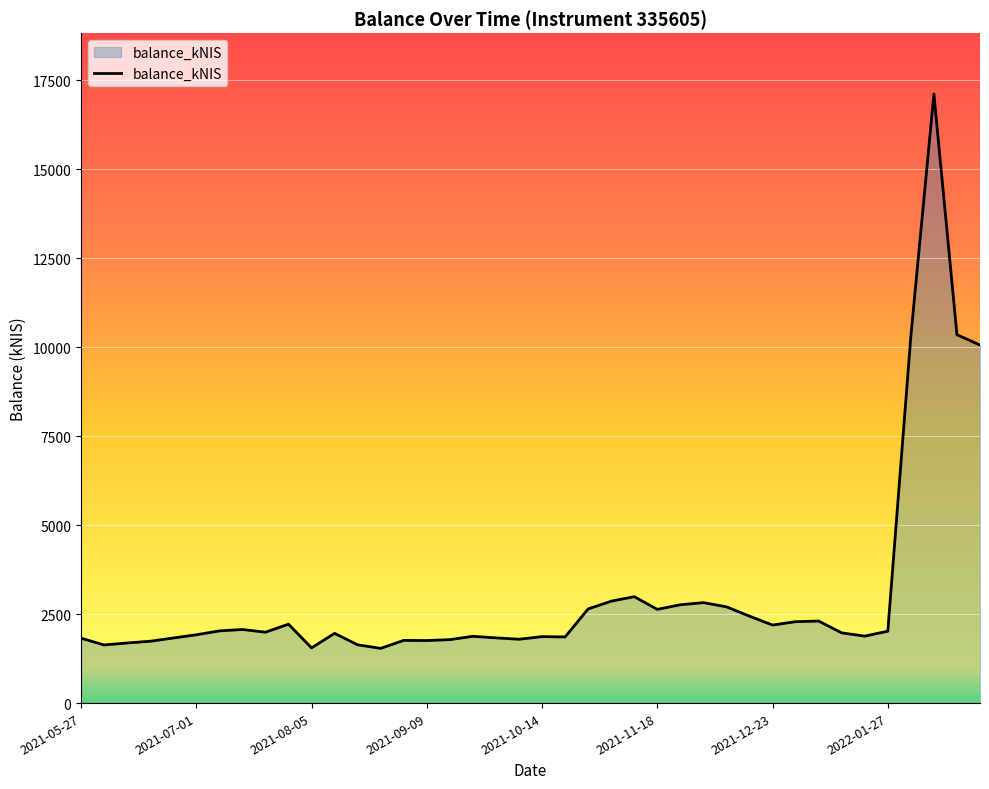

What is the difference between the maximum and minimum values?

15569.6